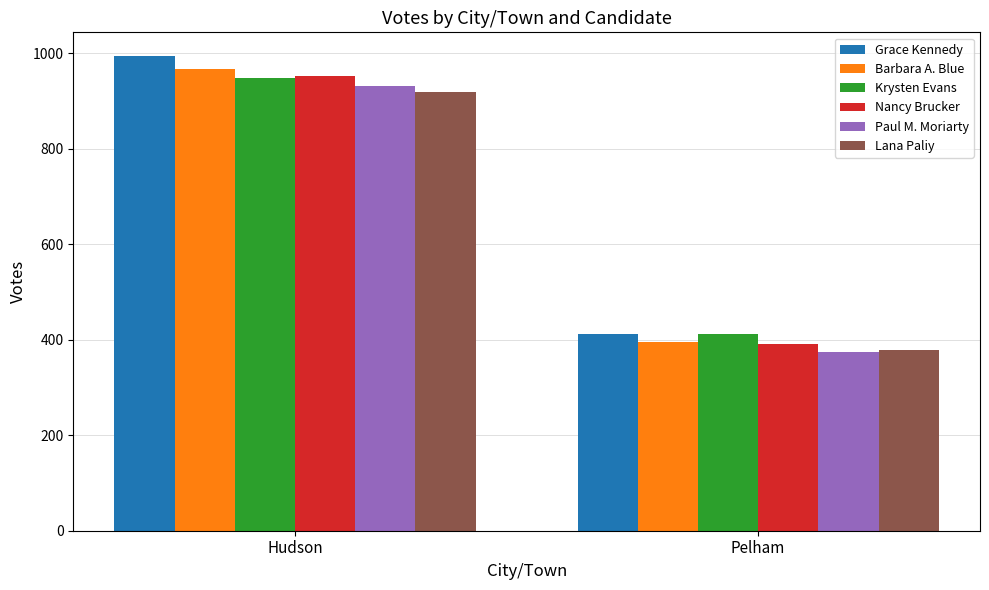

At how many categories does at least one series exceed 378?

2